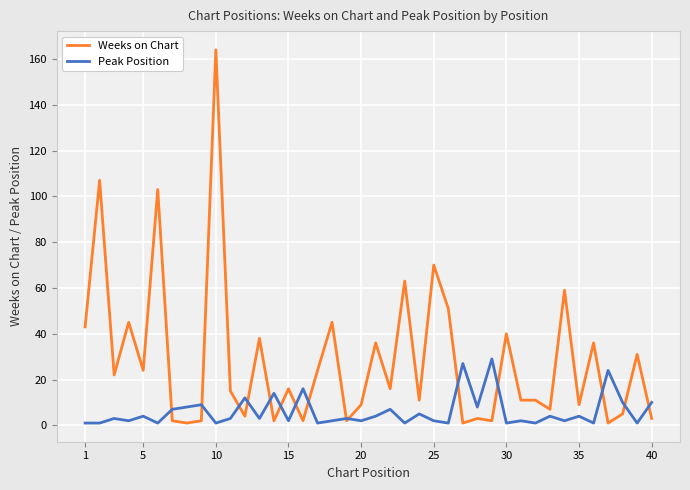

What is the value of the Weeks on Chart point at the 16th from the left?

2